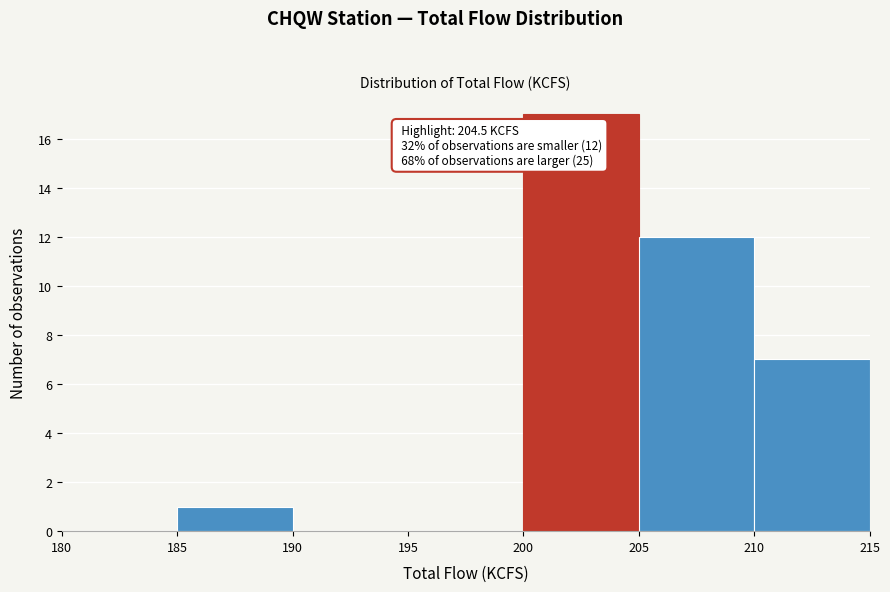

Over which range of the x-axis is the bar tallest?

200 to 205